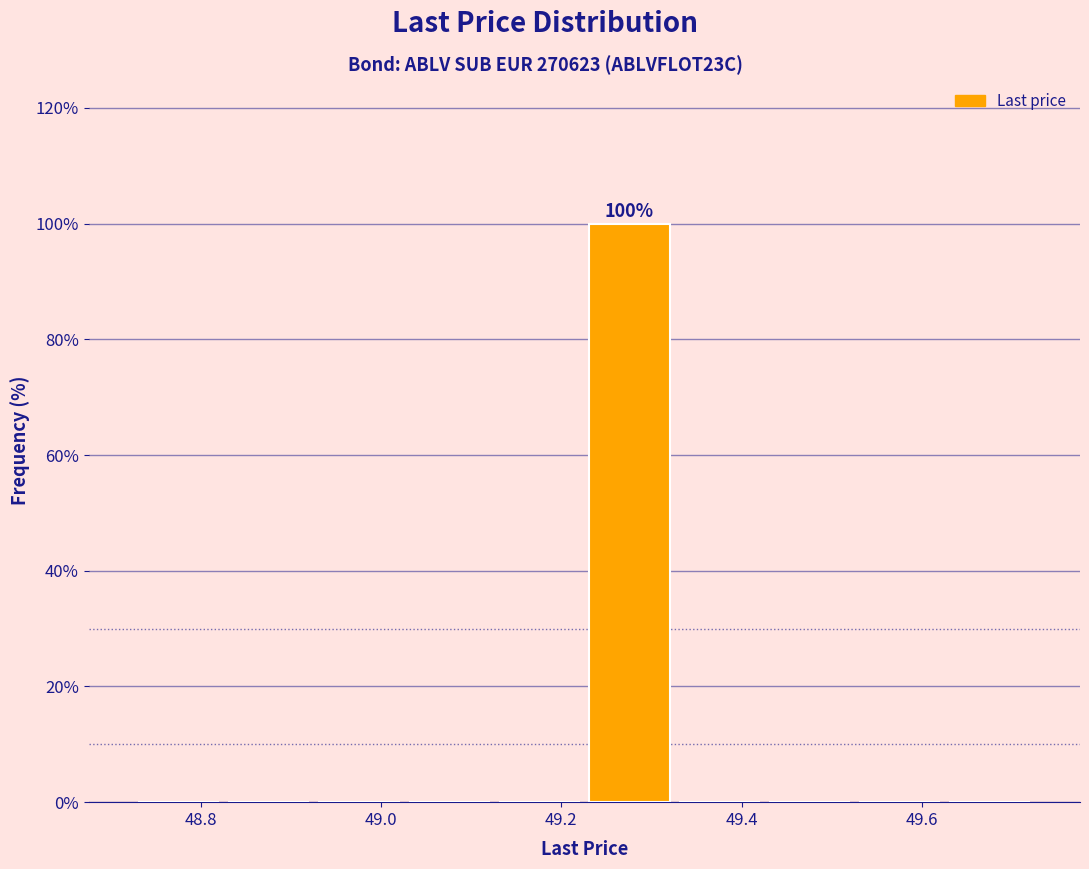

Over which range of the x-axis is the bar tallest?

49.22 to 49.32